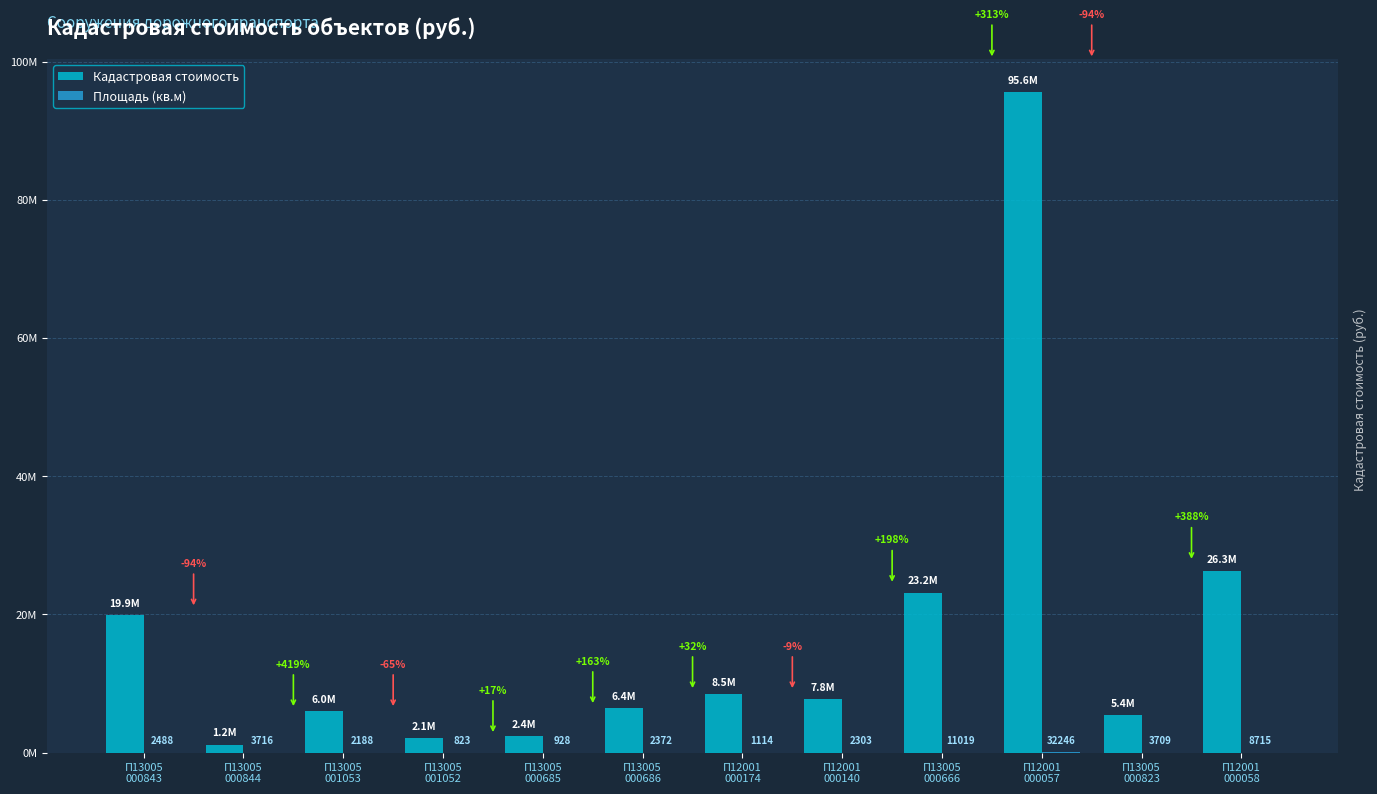

Which series changed the most between П13005
001052 and П12001
000140?

Кадастровая стоимость